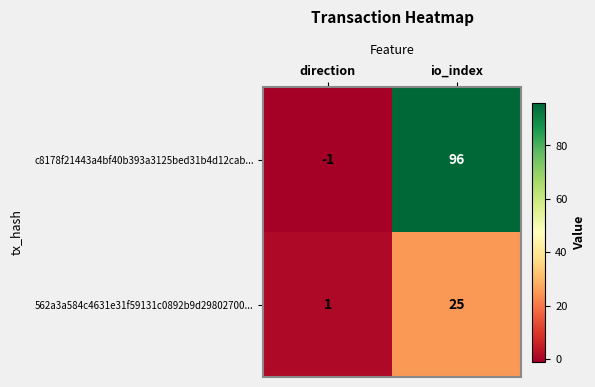

Is it true that 562a3a584c4631e31f59131c0892b9d29802700... equals 25 at io_index?

True